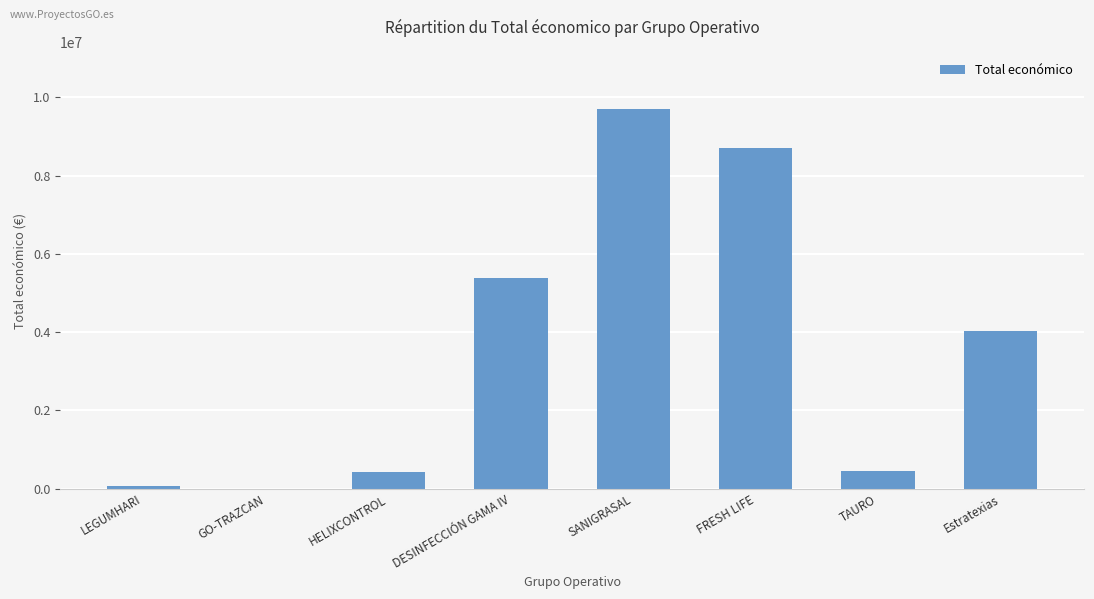

How many distinct data groups are displayed?

1